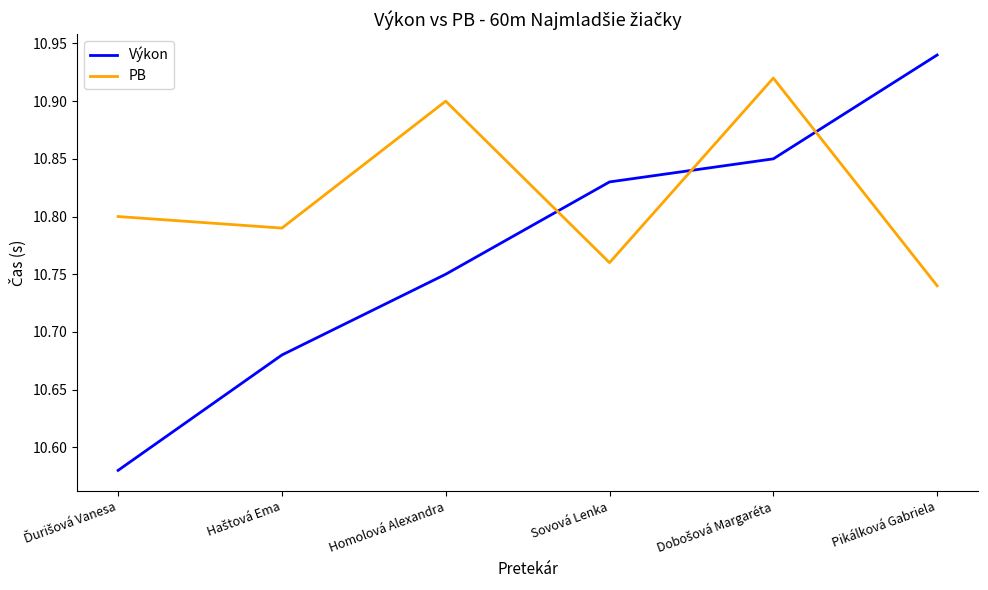

The value of Výkon at Homolová Alexandra is 10.8. True or false?

True